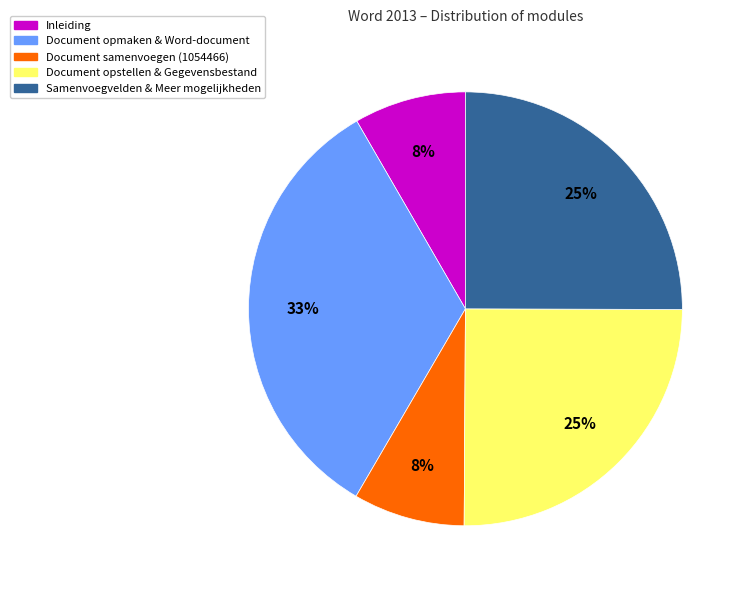

To the nearest percent, what is the average slice percentage?

20%